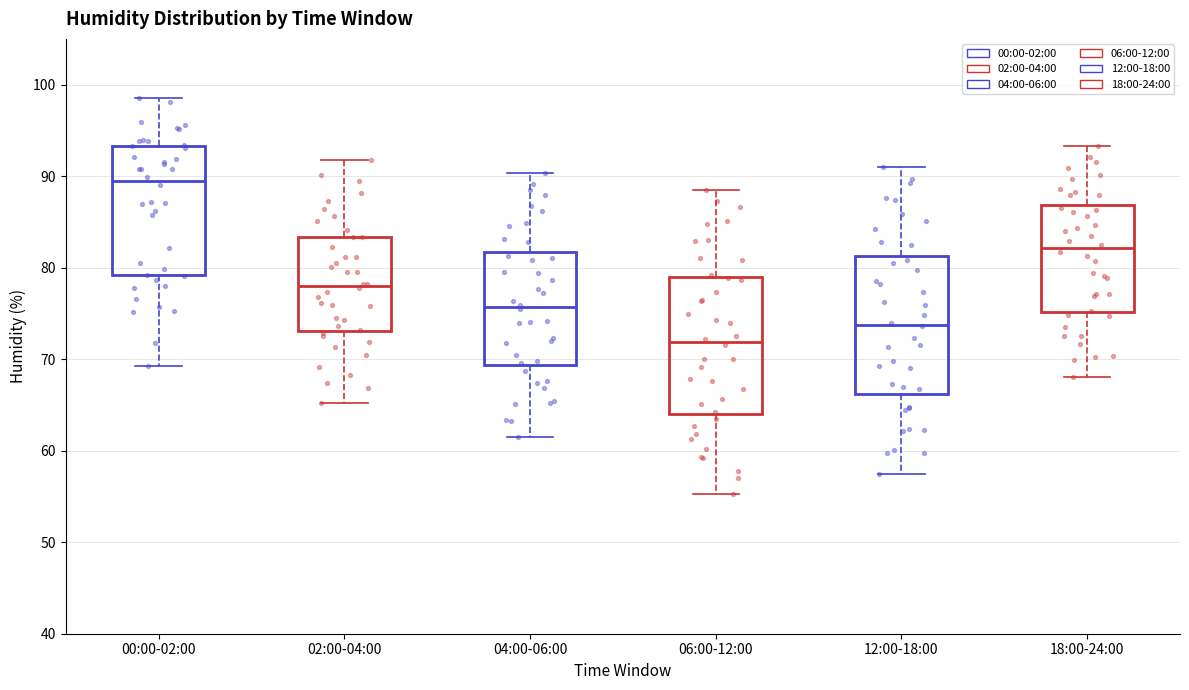

Reading left to right, read every box against the y-axis: the position of its median line, the range the box covers, and the ends of its whiskers. The values are not printed on the chart, so give them approximately, as read against the axis.

00:00-02:00: median 89, box 79 to 93, whiskers 69 to 99
02:00-04:00: median 78, box 73 to 83, whiskers 65 to 92
04:00-06:00: median 76, box 69 to 82, whiskers 62 to 90
06:00-12:00: median 72, box 64 to 79, whiskers 55 to 89
12:00-18:00: median 74, box 66 to 81, whiskers 58 to 91
18:00-24:00: median 82, box 75 to 87, whiskers 68 to 93